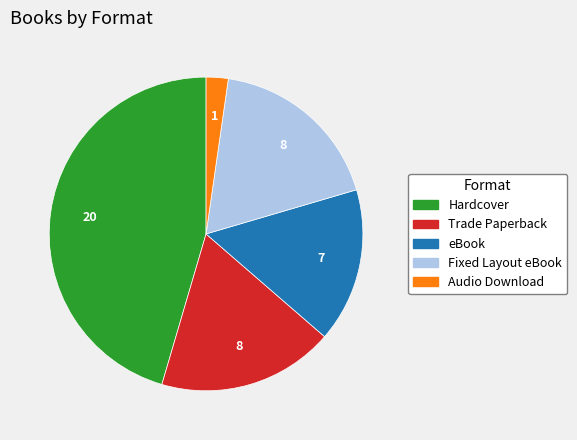

What is the largest slice in the pie chart?

Hardcover